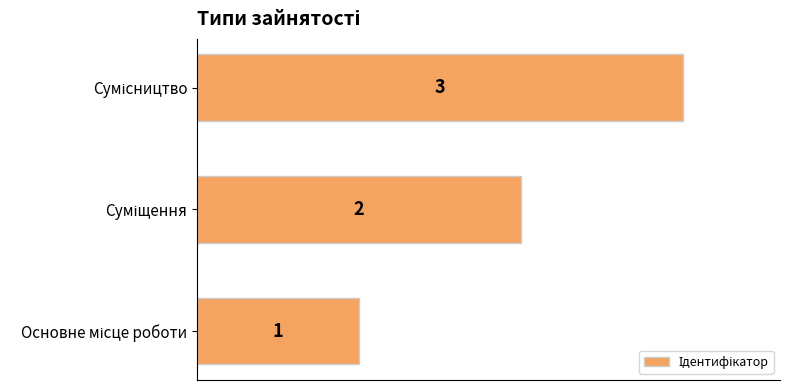

How many bars are there in total?

3